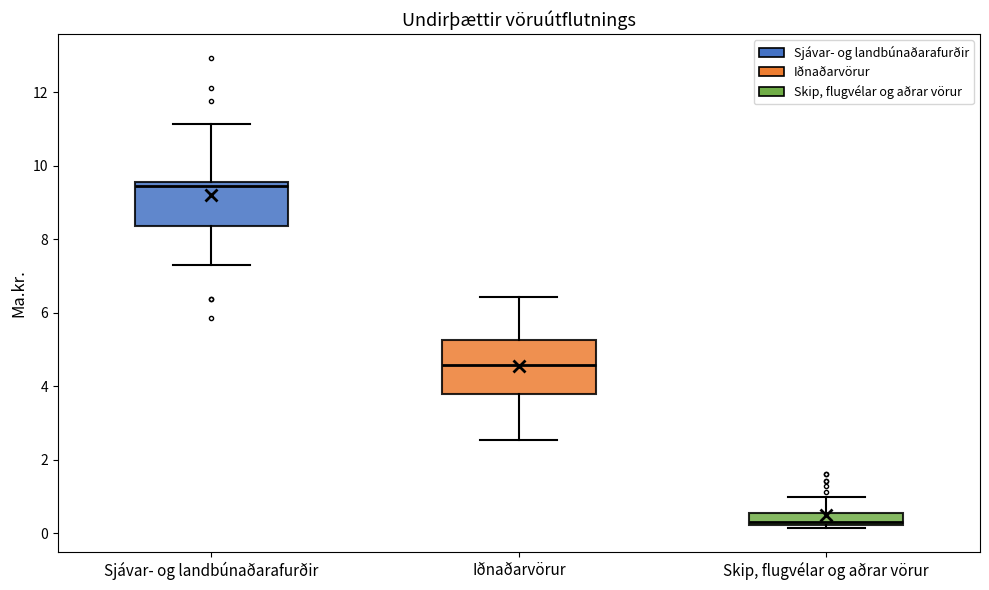

Reading left to right, read every box against the y-axis: the position of its median line, the range the box covers, and the ends of its whiskers. The values are not printed on the chart, so give them approximately, as read against the axis.

Sjávar- og landbúnaðarafurðir: median 9.4, box 8.4 to 9.6, whiskers 7.4 to 11.2
Iðnaðarvörur: median 4.6, box 3.8 to 5.2, whiskers 2.6 to 6.4
Skip, flugvélar og aðrar vörur: median 0.4, box 0.2 to 0.6, whiskers 0.2 (just below the box's lower edge) to 1.0